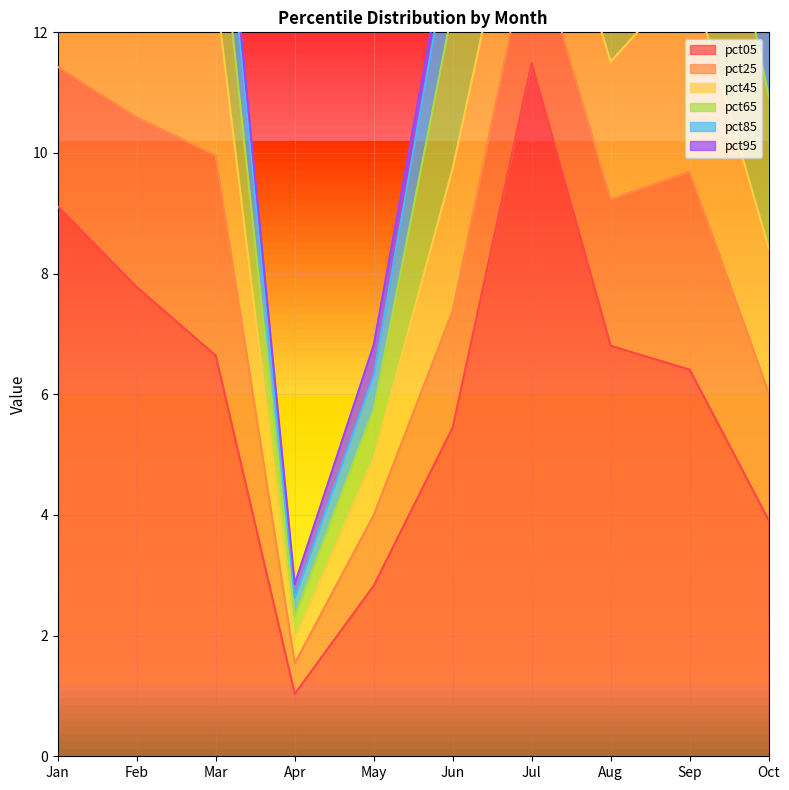

At which label does pct65 reach its minimum?

Apr